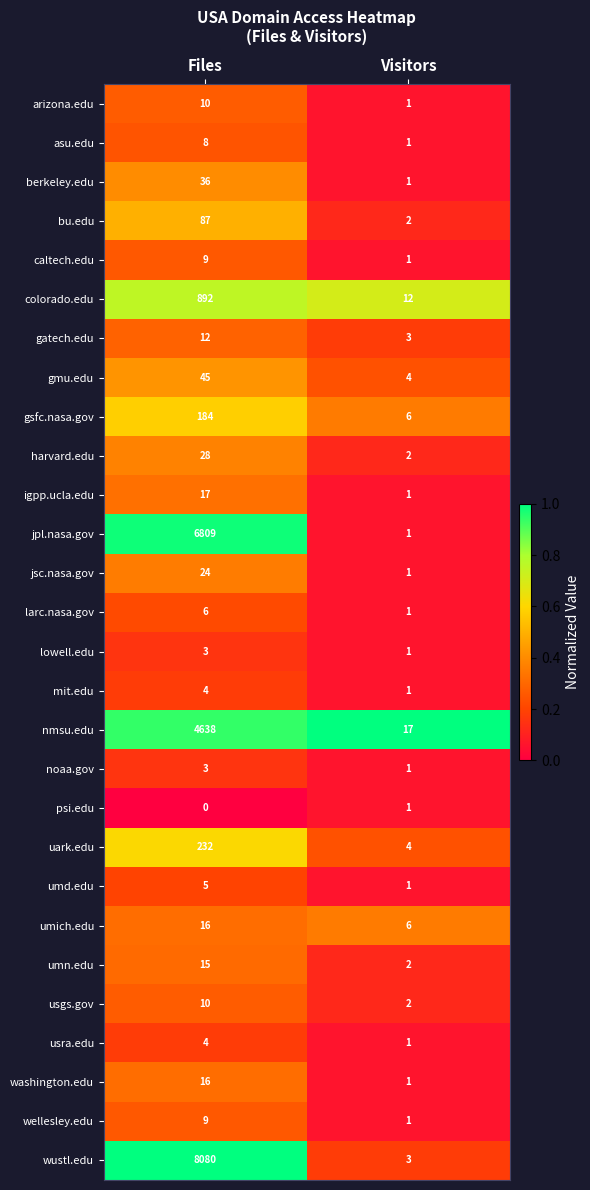

What is the sum of all gsfc.nasa.gov values?

190